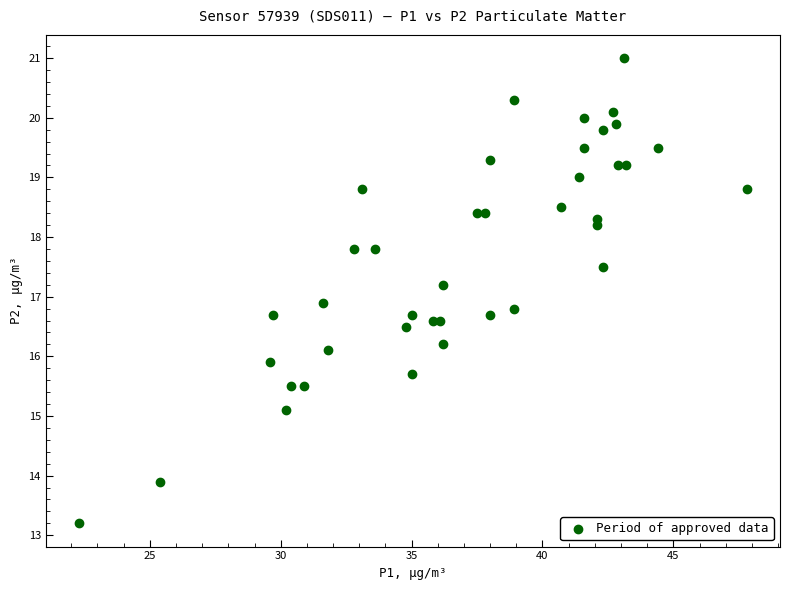

What is the range of X values (max minus min)?

25.5